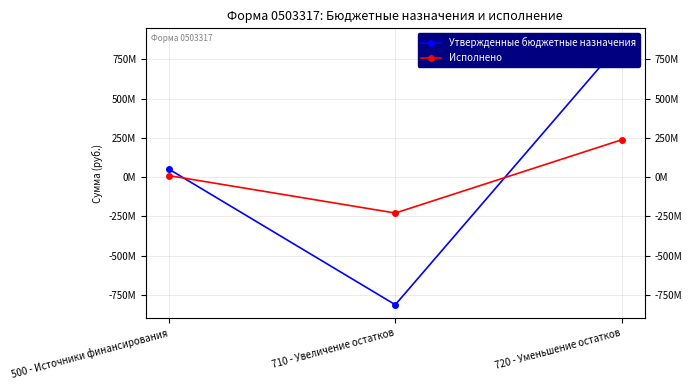

What is the total value across all series at 710 - Увеличение остатков?

-1041005505.2